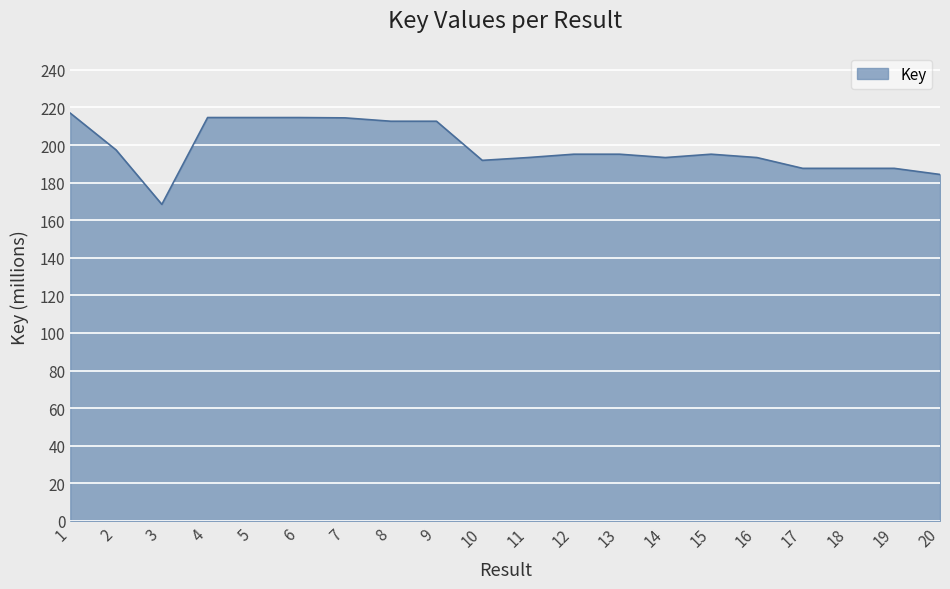

Read the value at 1.

216.9